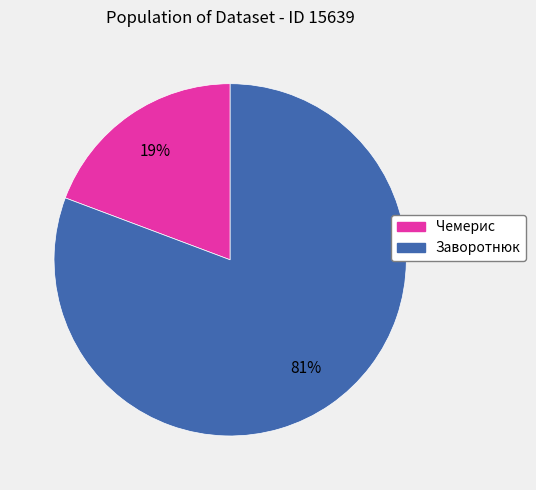

Do Чемерис and Заворотнюк together represent more than half of the pie?

Yes